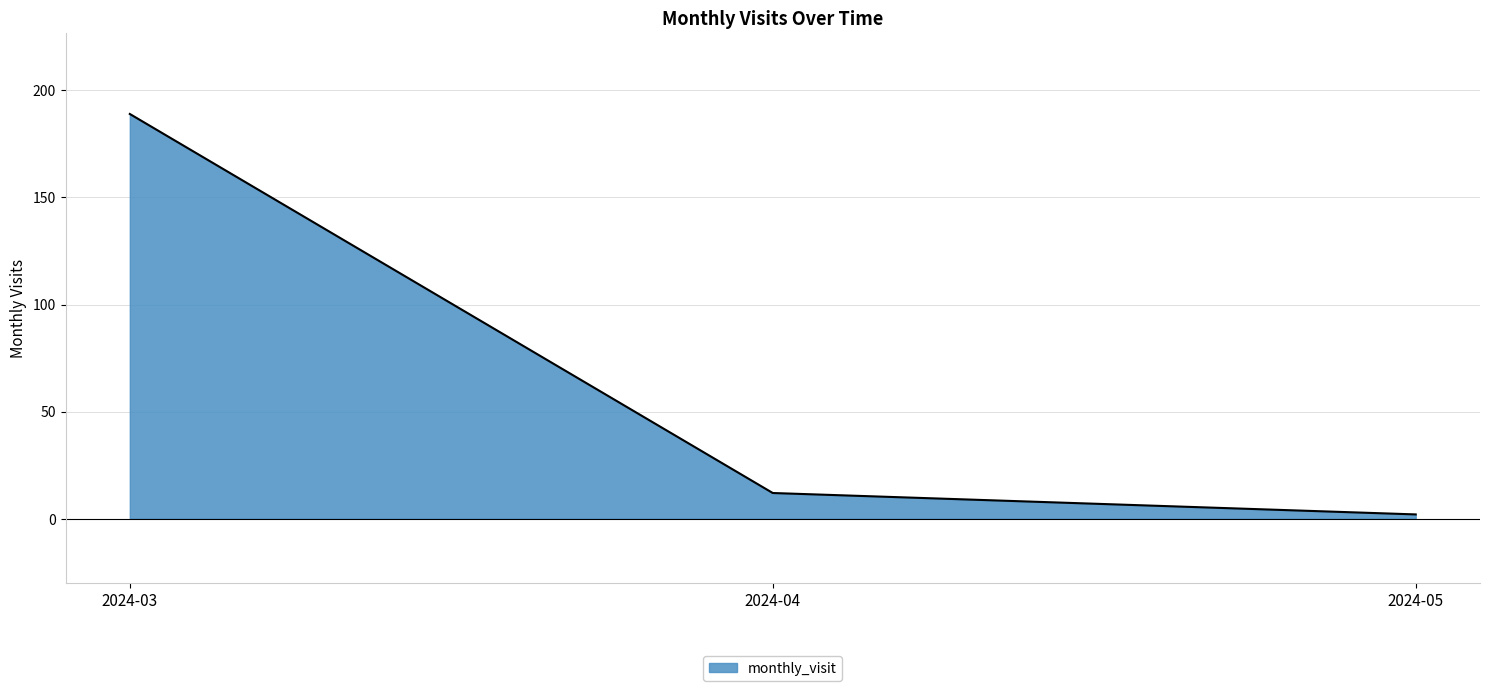

Approximately how many times larger is the value at 2024-04 compared to 2024-03?

0.1